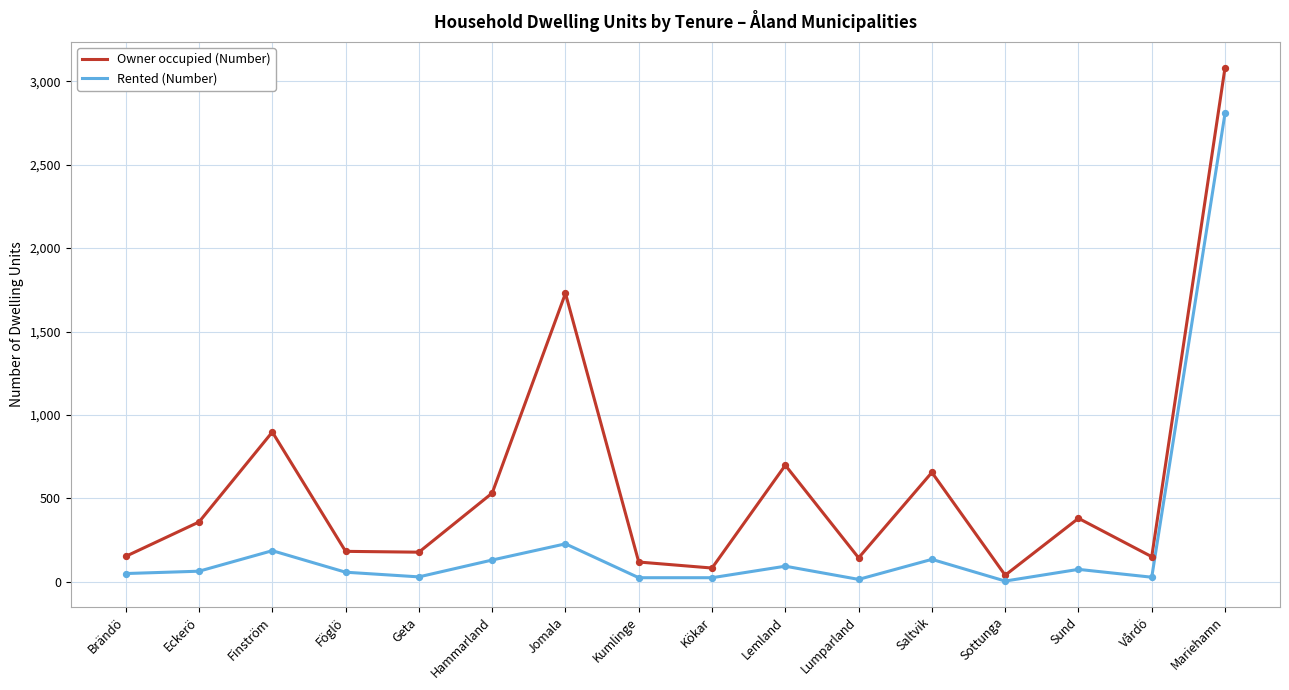

Is the value of Rented (Number) at Kumlinge greater than the value of Owner occupied (Number) at Föglö?

No